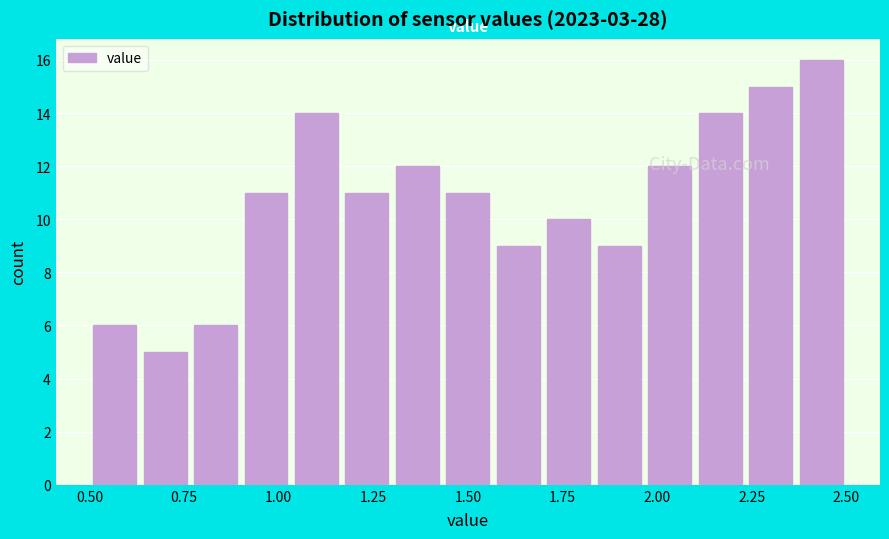

Read against the x-axis, roughly where is the centre of the tallest bar?

2.45